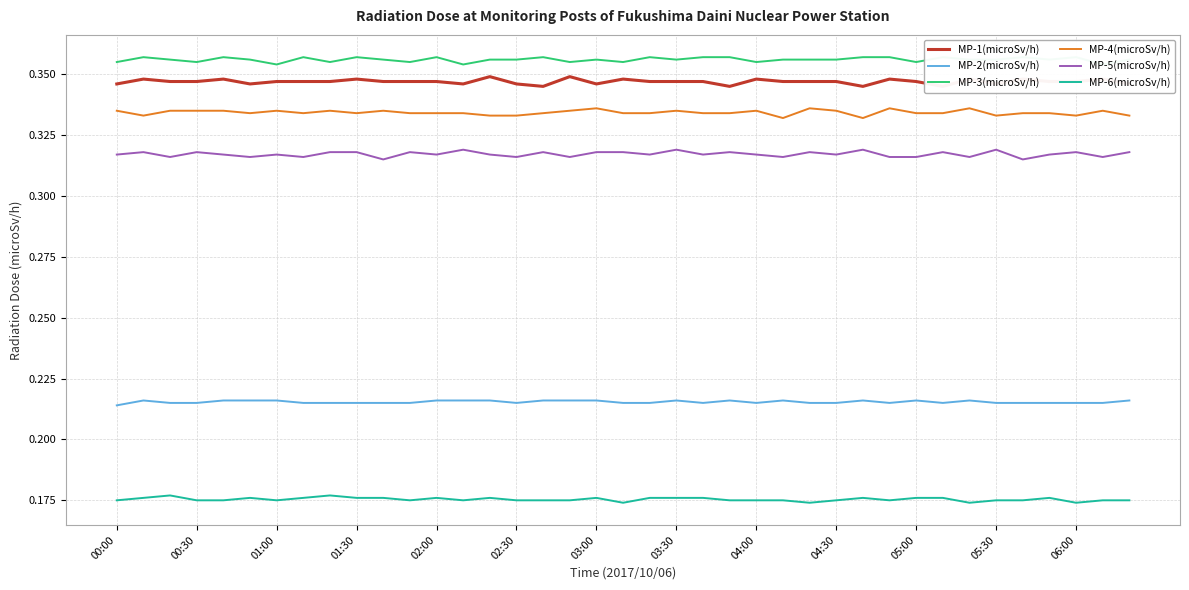

True or false: MP-6(microSv/h) and MP-2(microSv/h) cross at least once.

False